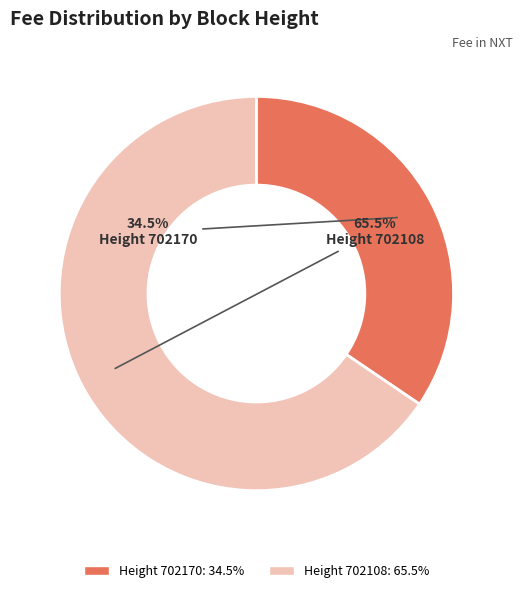

Which slice is the smallest?

Height 702170